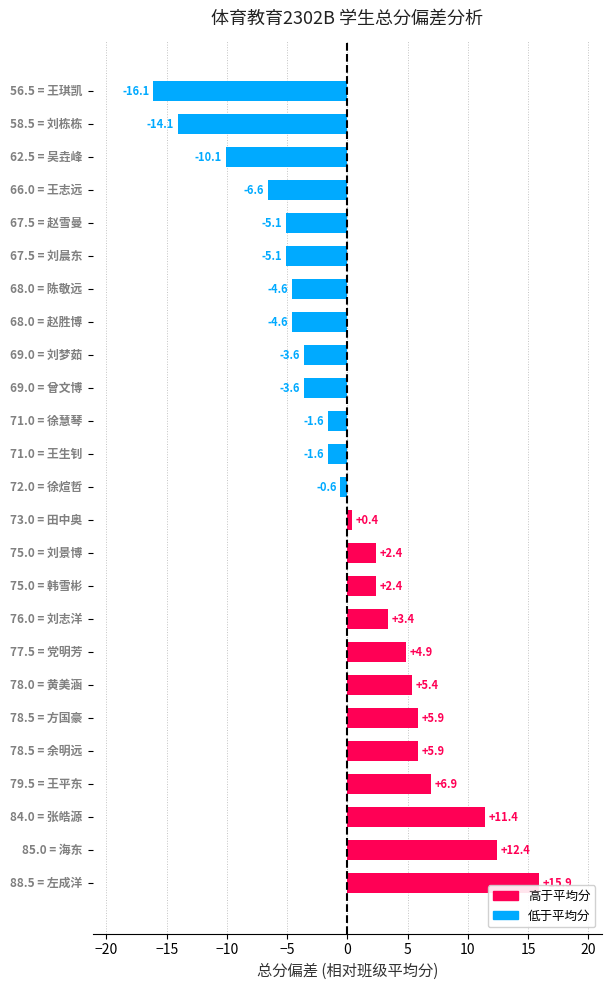

What is the minimum value shown in the chart?

-16.1